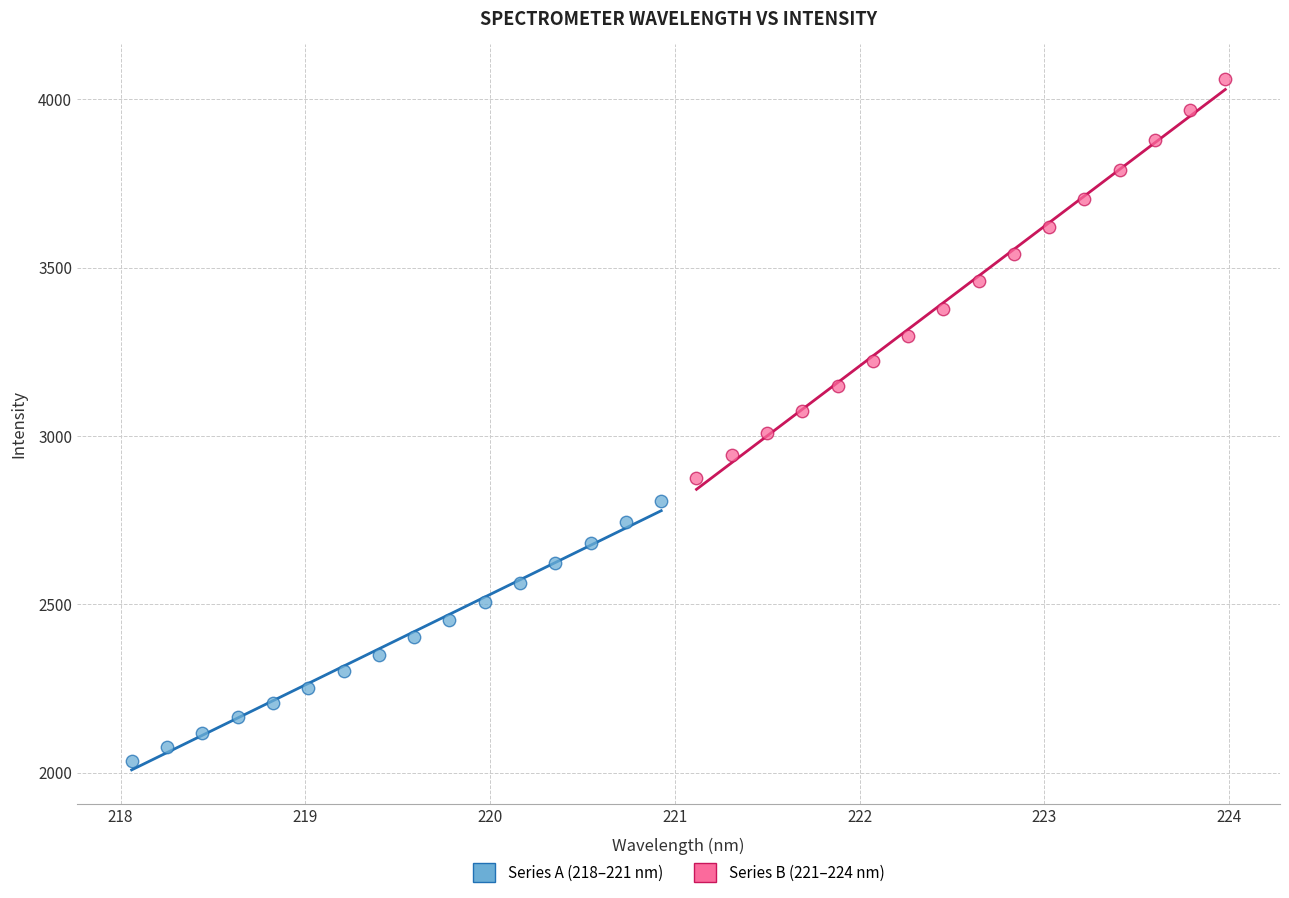

Which series contains the lowest Y value?

Series A (218–221 nm)